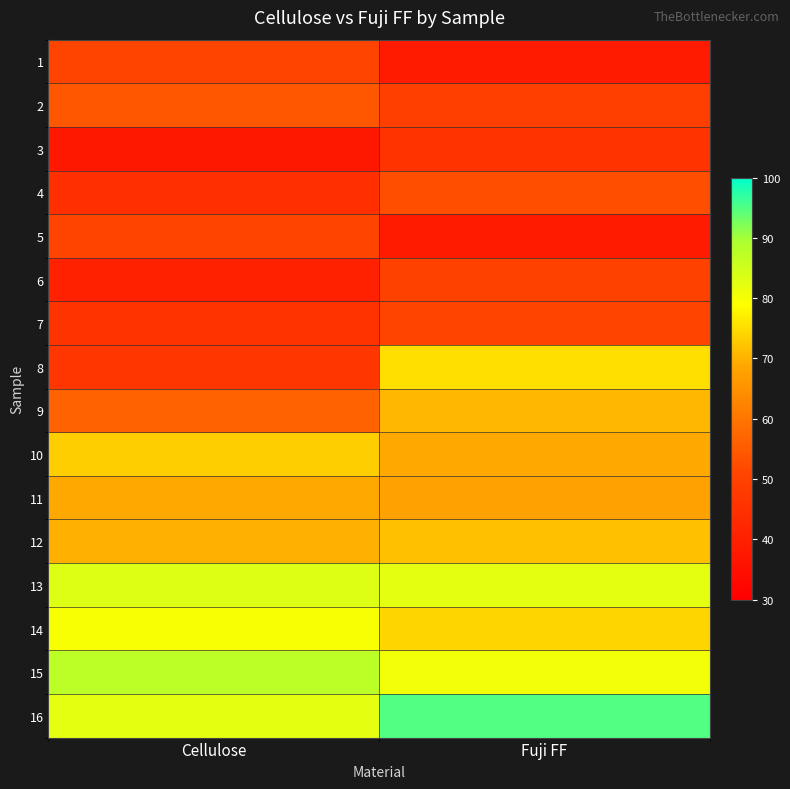

Reading right to left, extract all data points from this chart.

1: Fuji FF=38.5	Cellulose=51.0
2: Fuji FF=49.2	Cellulose=54.6
3: Fuji FF=45.6	Cellulose=37.6
4: Fuji FF=52.8	Cellulose=44.7
5: Fuji FF=38.5	Cellulose=51.0
6: Fuji FF=50.1	Cellulose=40.3
7: Fuji FF=51.0	Cellulose=45.6
8: Fuji FF=75.1	Cellulose=46.5
9: Fuji FF=70.7	Cellulose=56.4
10: Fuji FF=68.9	Cellulose=73.4
11: Fuji FF=68.0	Cellulose=68.9
12: Fuji FF=71.6	Cellulose=69.8
13: Fuji FF=82.3	Cellulose=83.2
14: Fuji FF=74.2	Cellulose=79.6
15: Fuji FF=80.5	Cellulose=87.7
16: Fuji FF=94.8	Cellulose=82.3